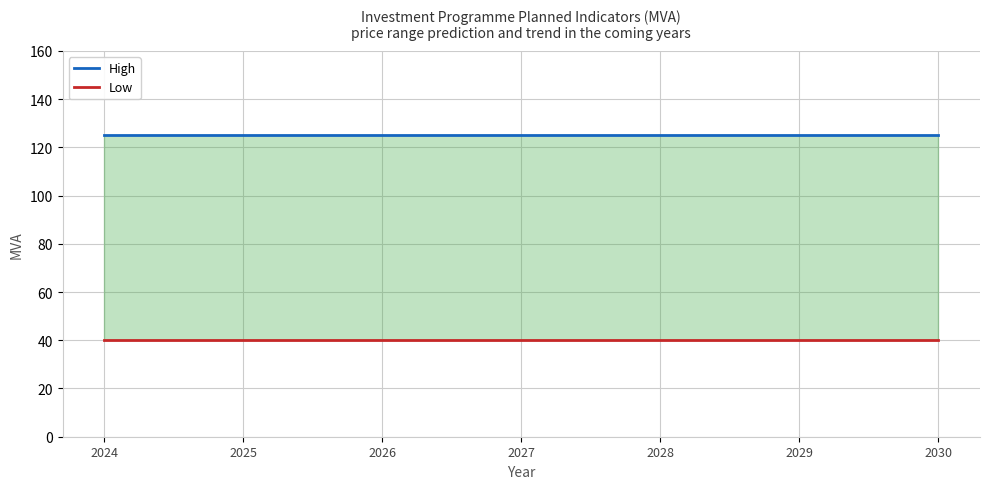

The High series shows 125 at 2024. True or false?

True